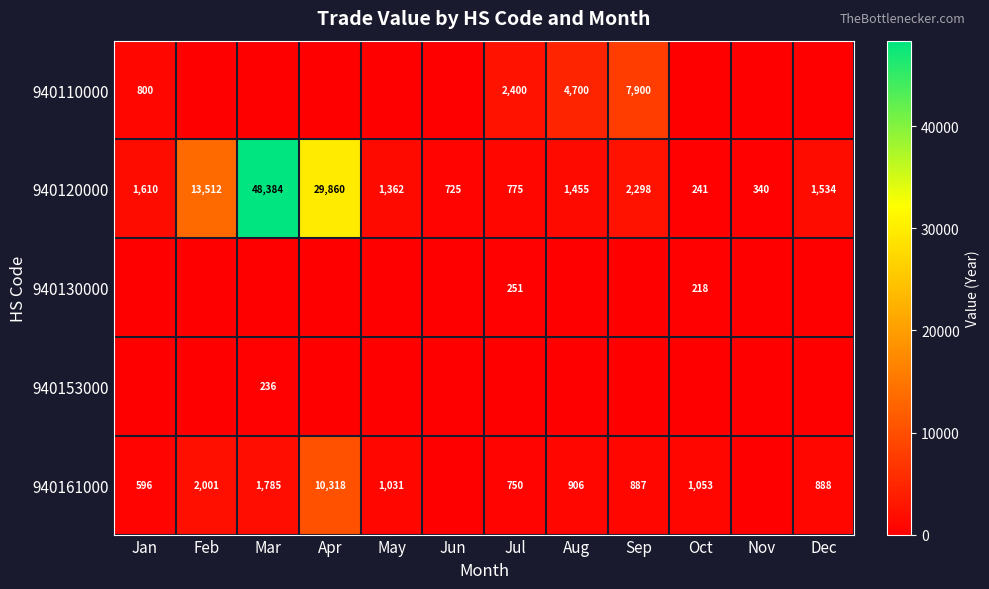

What is the difference between the second highest and minimum values in the 940120000 series?

29619